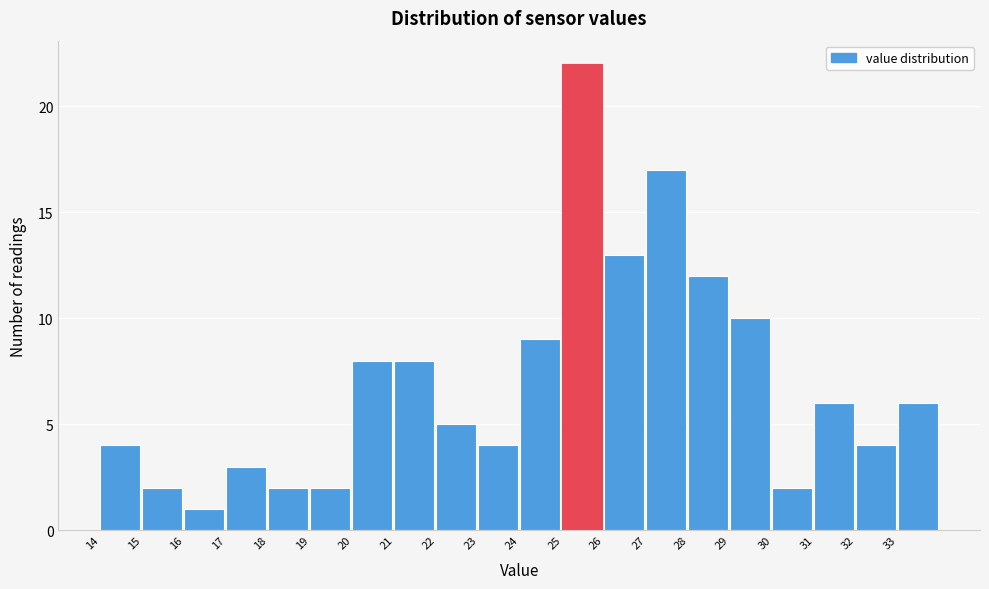

Reading right to left, list all the values displayed in this chart.

6	4	6	2	10	12	17	13	22	9	4	5	8	8	2	2	3	1	2	4